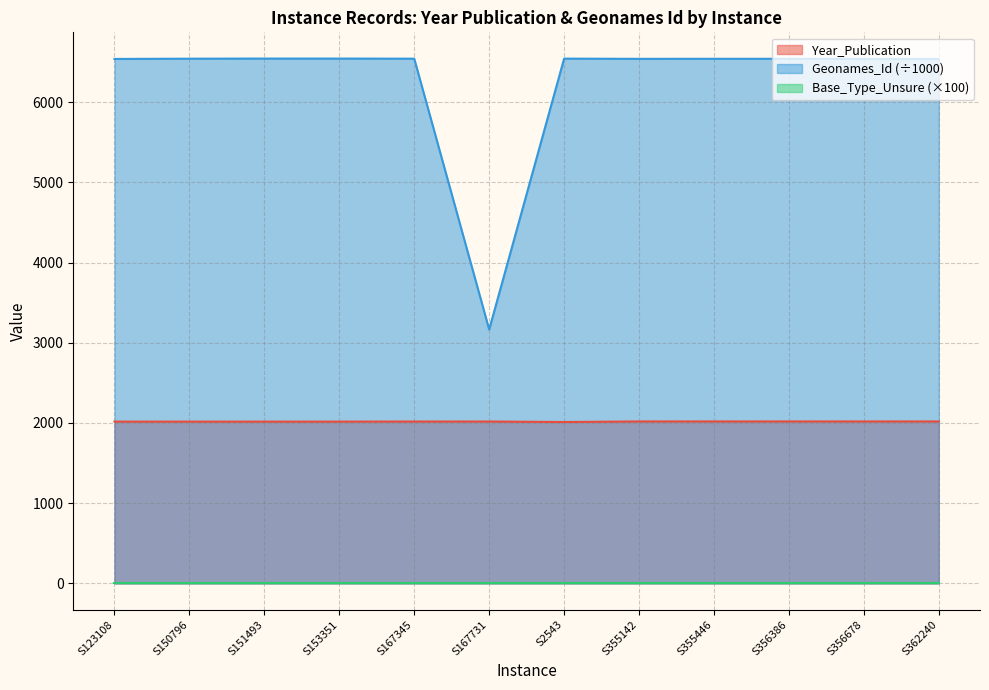

True or false: Year_Publication and Geonames_Id cross at least once.

False